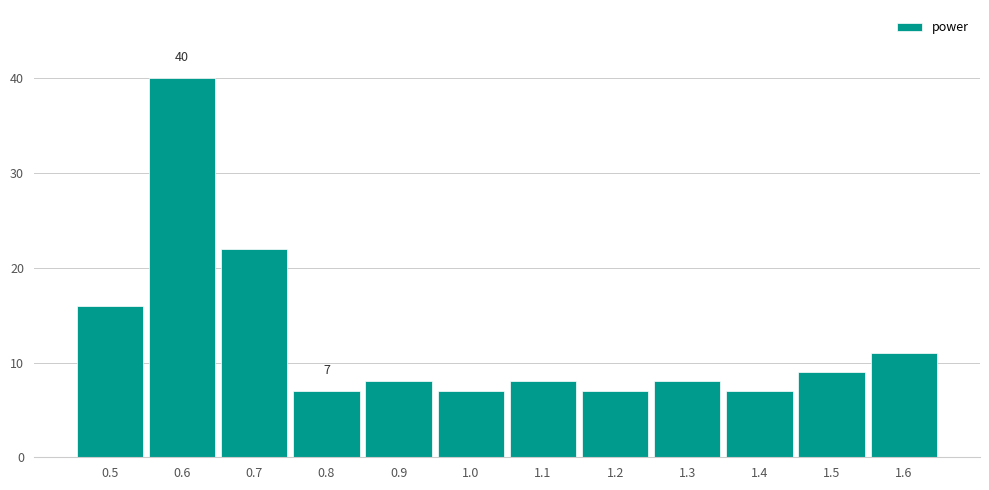

Over which range of the x-axis is the bar tallest?

0.55 to 0.65